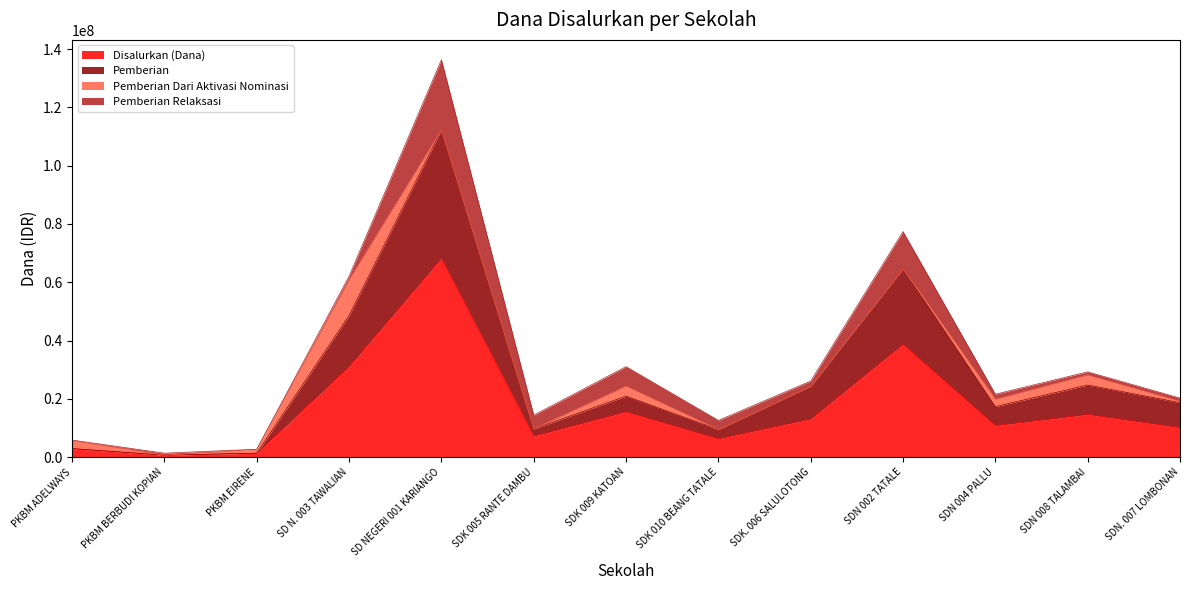

True or false: Disalurkan (Dana) has more than 2 interior local peaks.

True